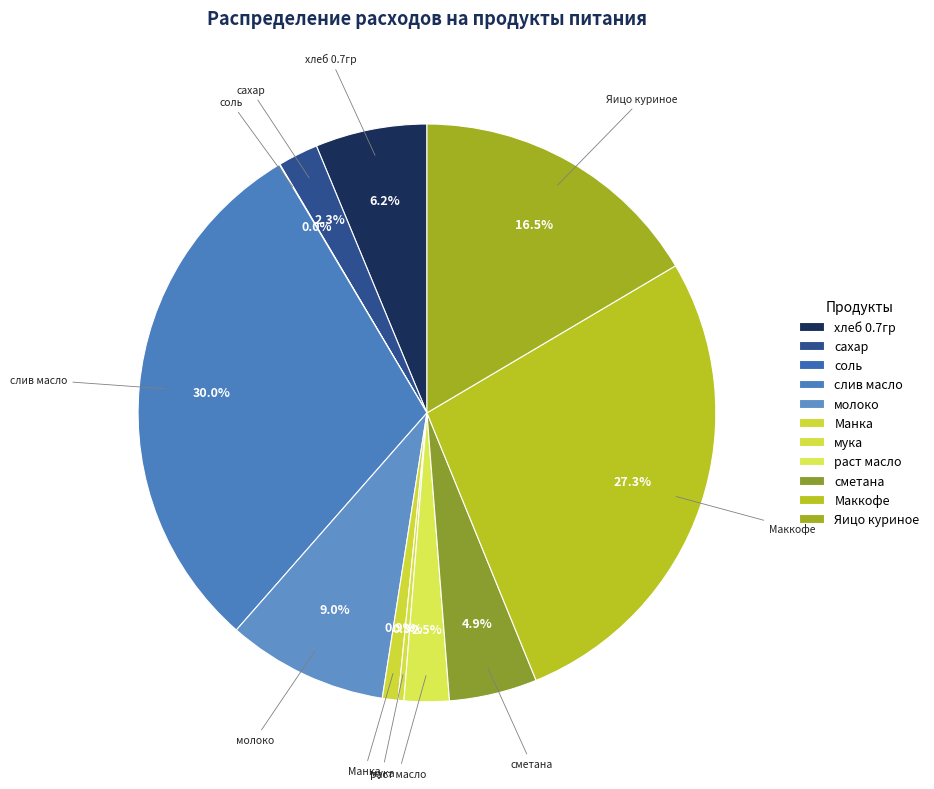

What percentage is NOT represented by соль?

100.0%